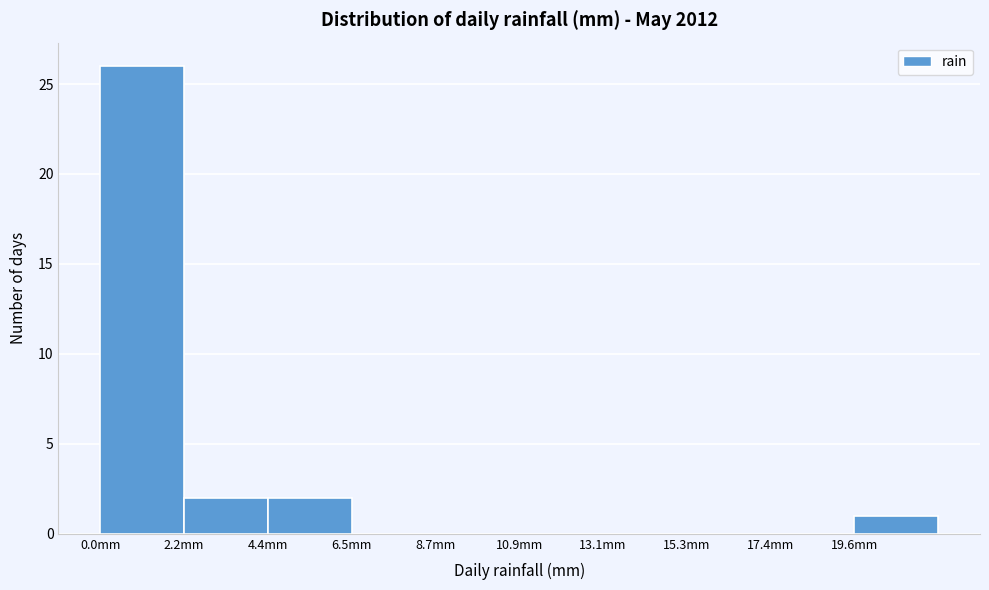

How tall is the bar that spans 19.5 to 22.0 on the x-axis? Neither the bar edges nor the heights are printed on the chart, so give them approximately, as read against the axes.

1